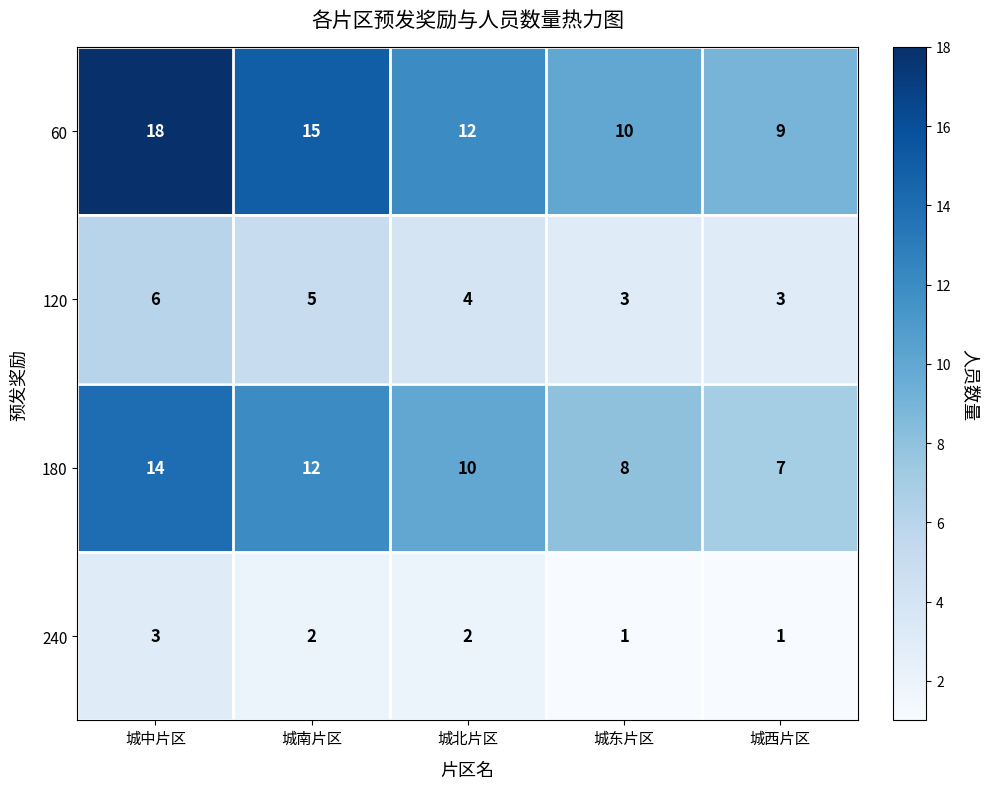

Which series has the largest total across all categories?

60